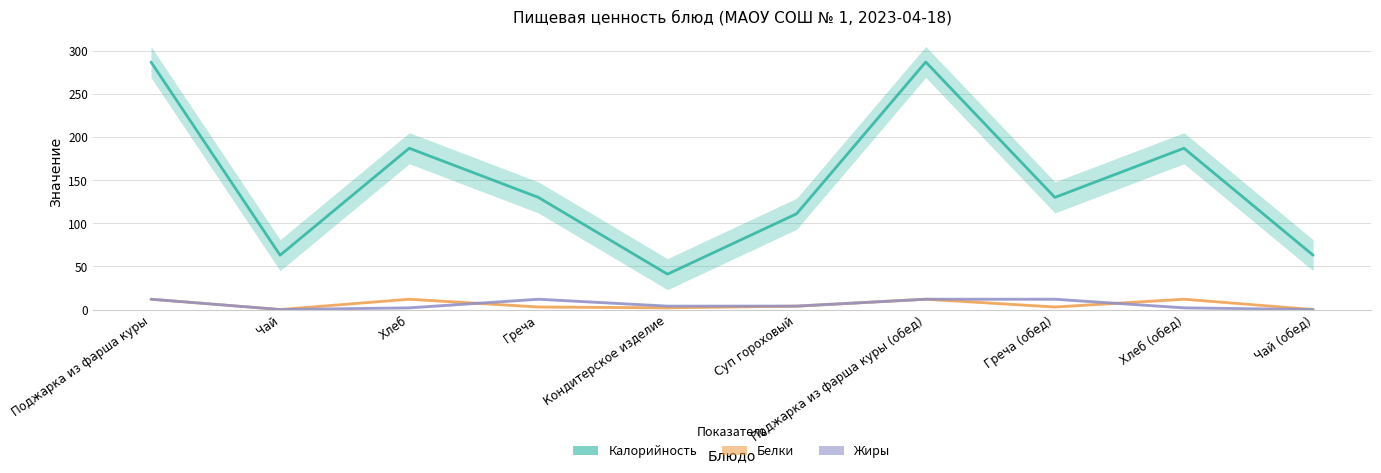

What is the difference between the maximum and minimum values in the Калорийность series?

246